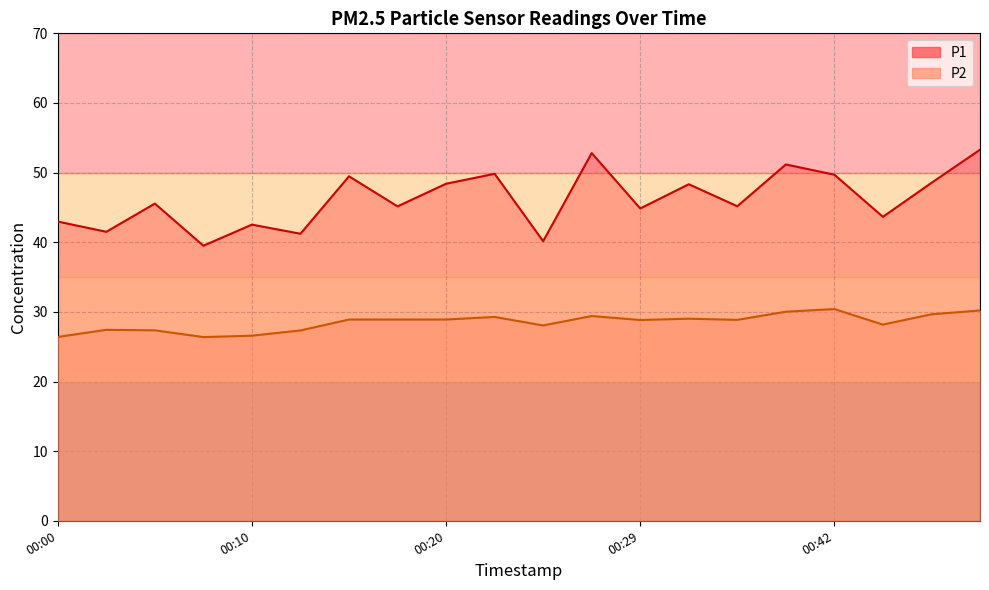

Reading left to right, extract all data points from this chart.

P1: 43.0	41.5	45.5	39.5	42.5	41.2	49.5	45.1	48.4	49.8	40.1	52.8	44.9	48.3	45.2	51.2	49.7	43.6	48.5	53.3
P2: 26.4	27.4	27.4	26.4	26.6	27.3	28.9	28.9	28.9	29.3	28.1	29.4	28.8	29.0	28.9	30.0	30.4	28.2	29.6	30.2